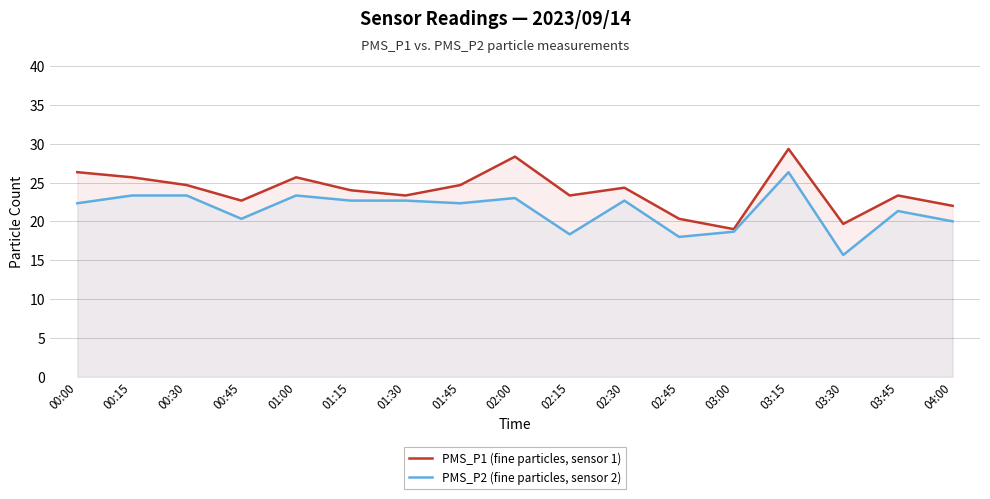

At which label is PMS_P1 (fine particles, sensor 1) closest to 24?

01:15